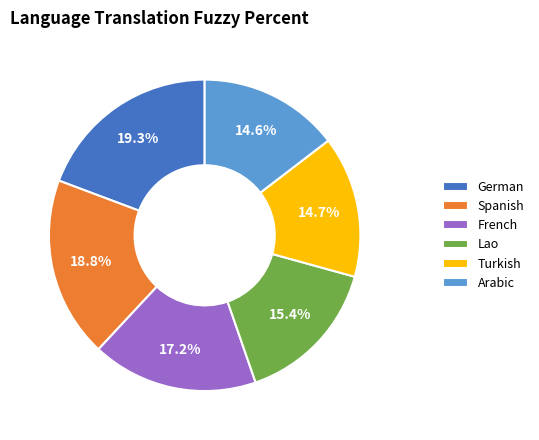

To the nearest percent, what is the difference between the largest and smallest slice percentages?

5%